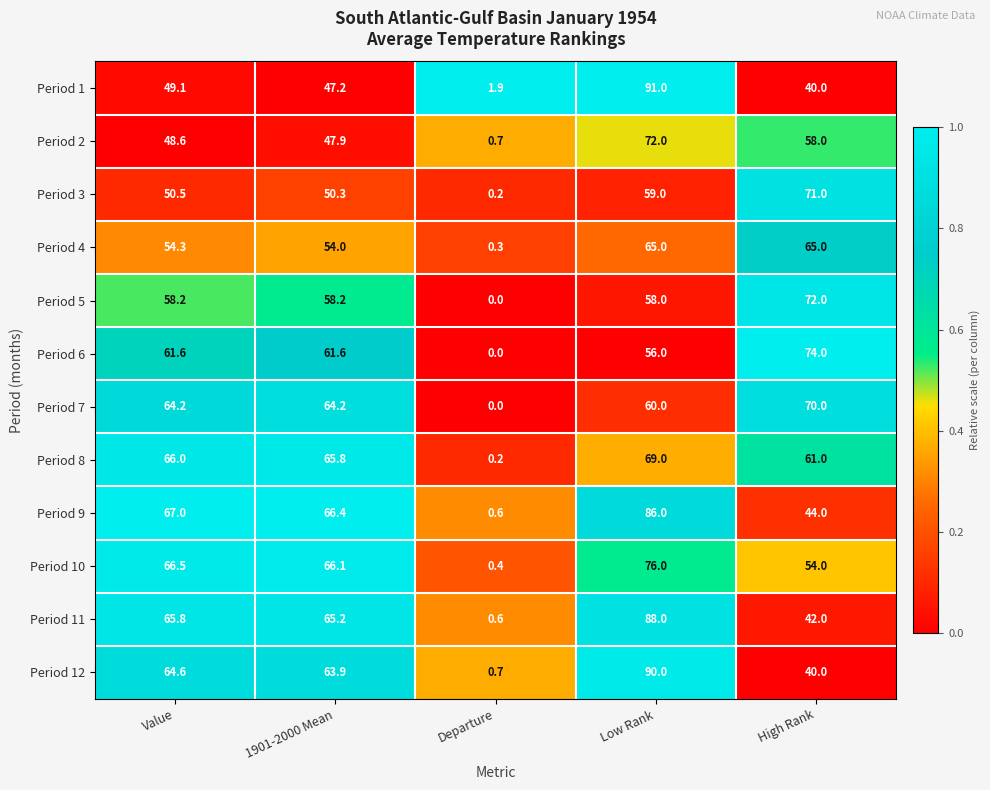

Which label corresponds to the smallest value in the chart?

Departure